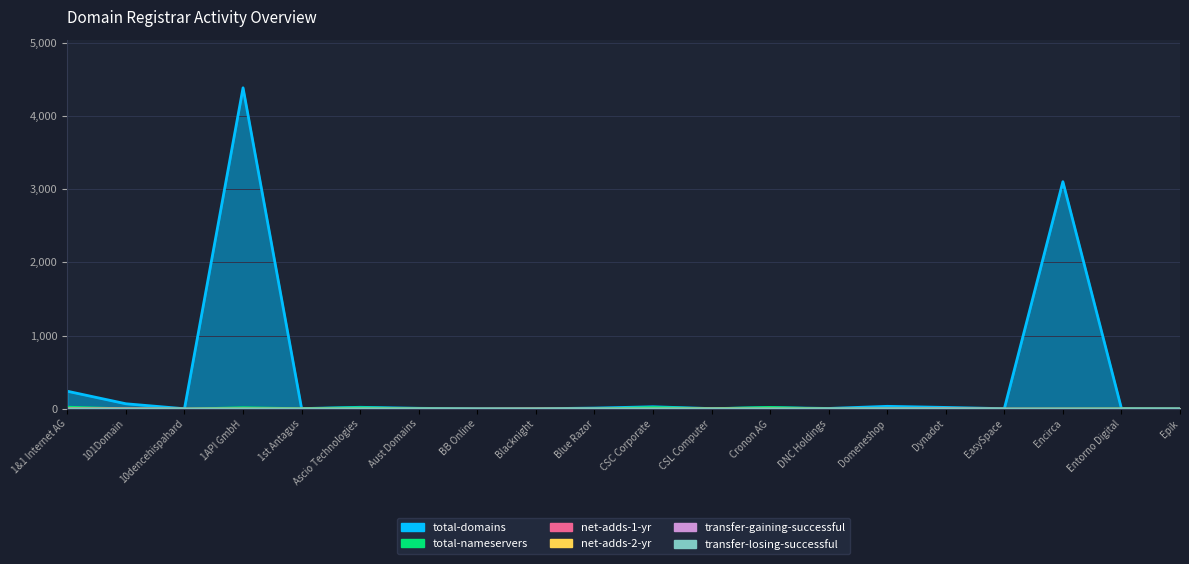

What is the spread (max minus min) of values at Blacknight?

1